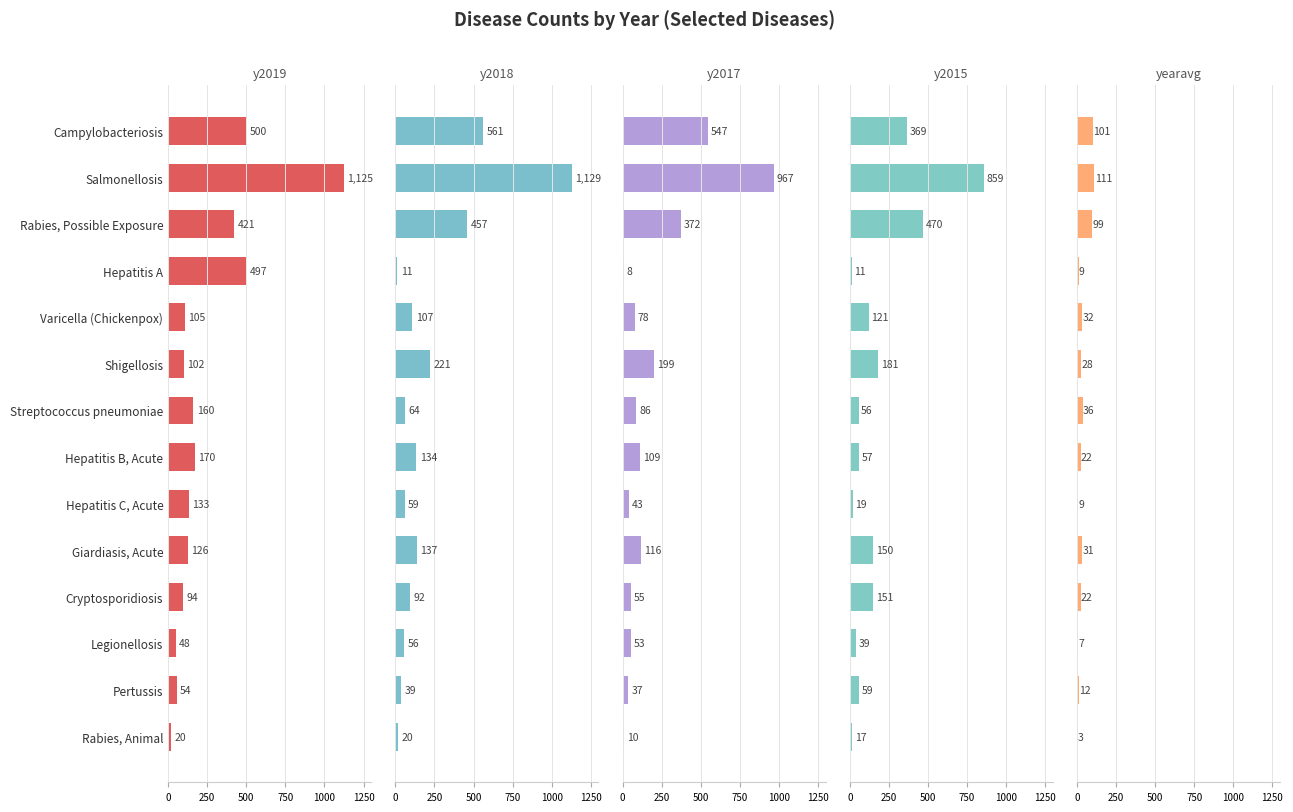

Count the number of data series in this chart.

5